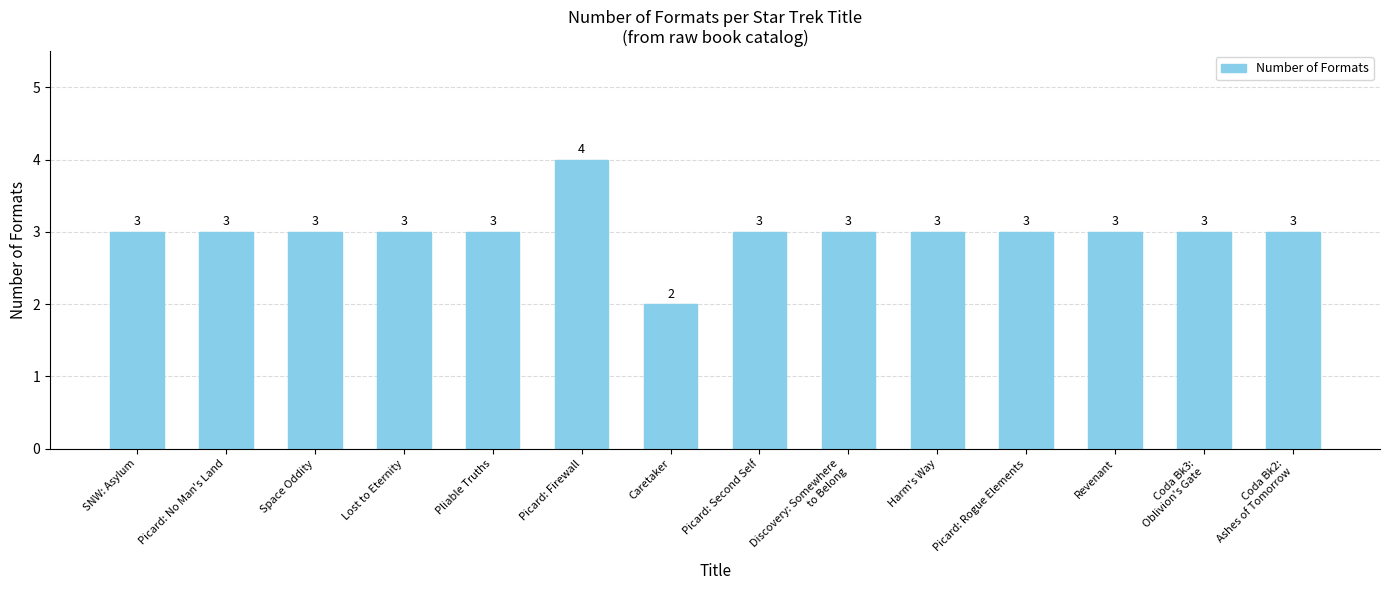

What is the change in value from Picard: Firewall to Revenant?

-1